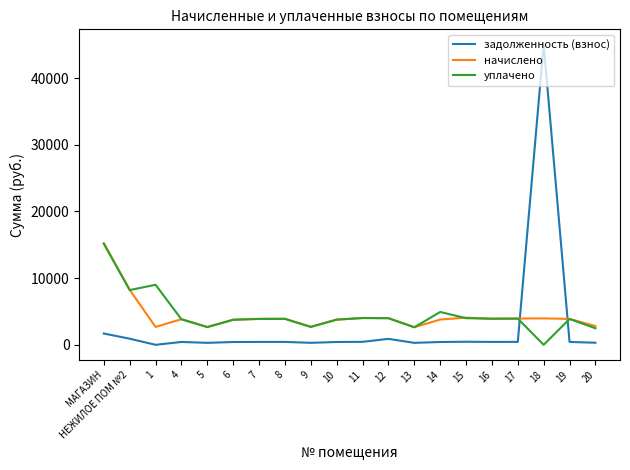

At which label does уплачено first exceed 3889?

МАГАЗИН